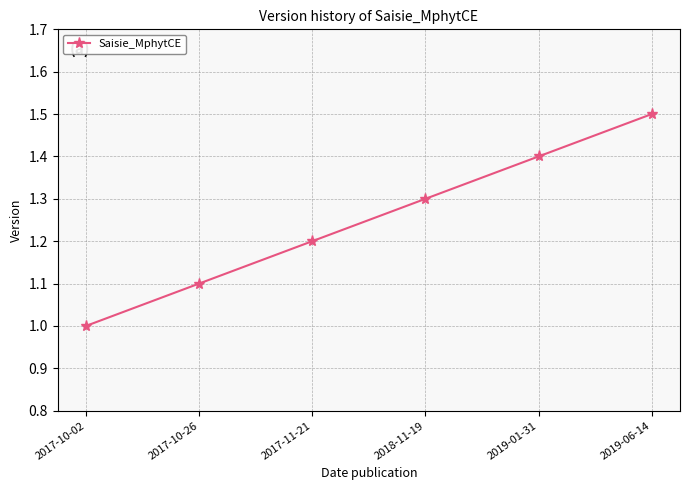

What is the sum of all values?

7.5